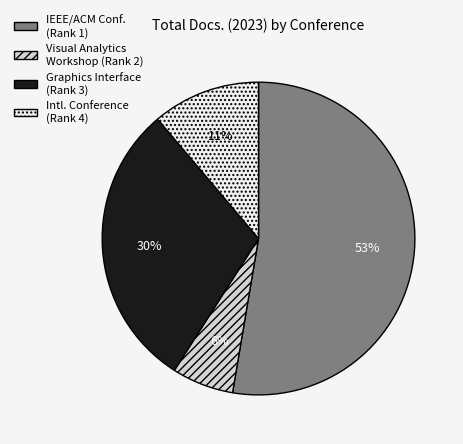

Count the number of slices in the pie.

4